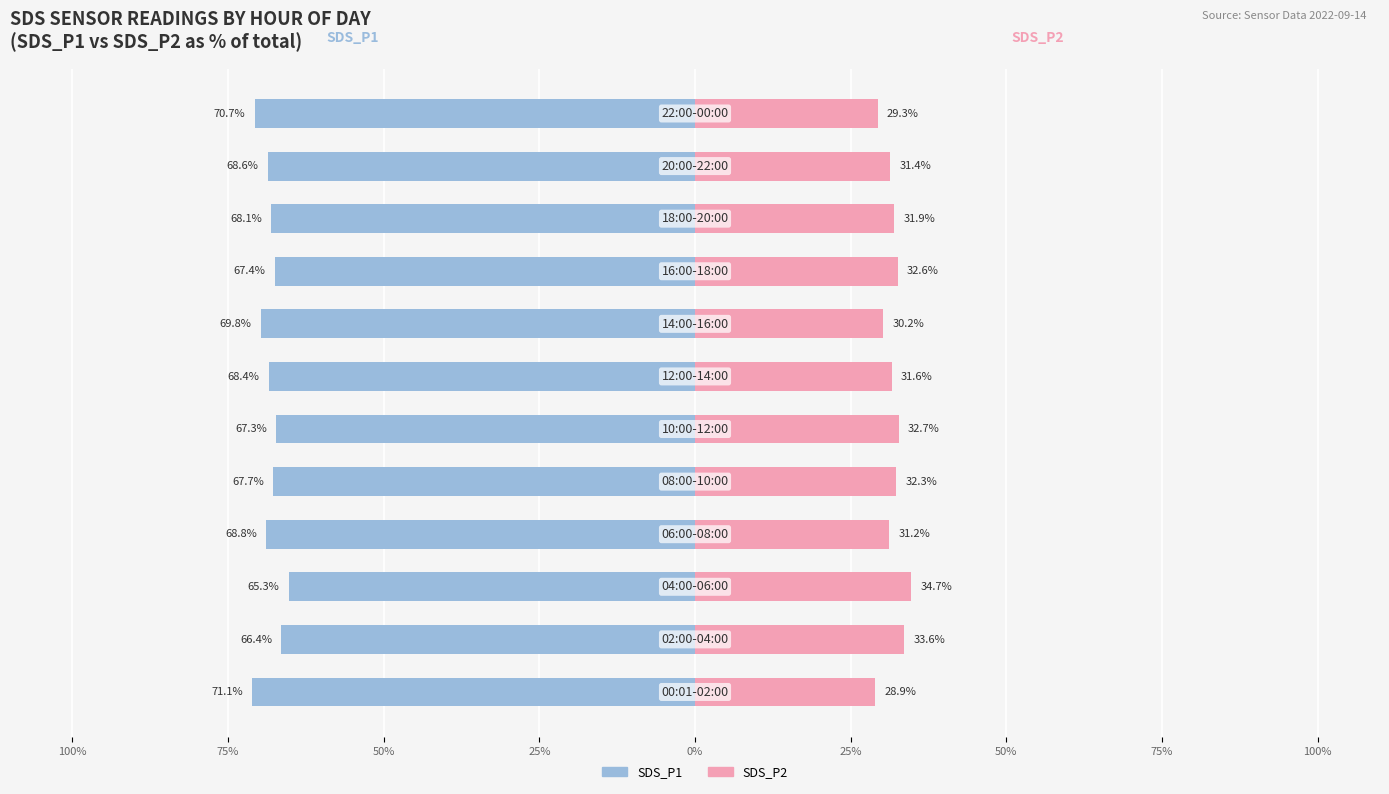

Reading right to left, list all the values displayed in this chart.

SDS_P1: -70.7	-68.6	-68.1	-67.4	-69.8	-68.4	-67.3	-67.7	-68.8	-65.3	-66.4	-71.1
SDS_P2: 29.3	31.4	31.9	32.6	30.2	31.6	32.7	32.3	31.2	34.7	33.6	28.9